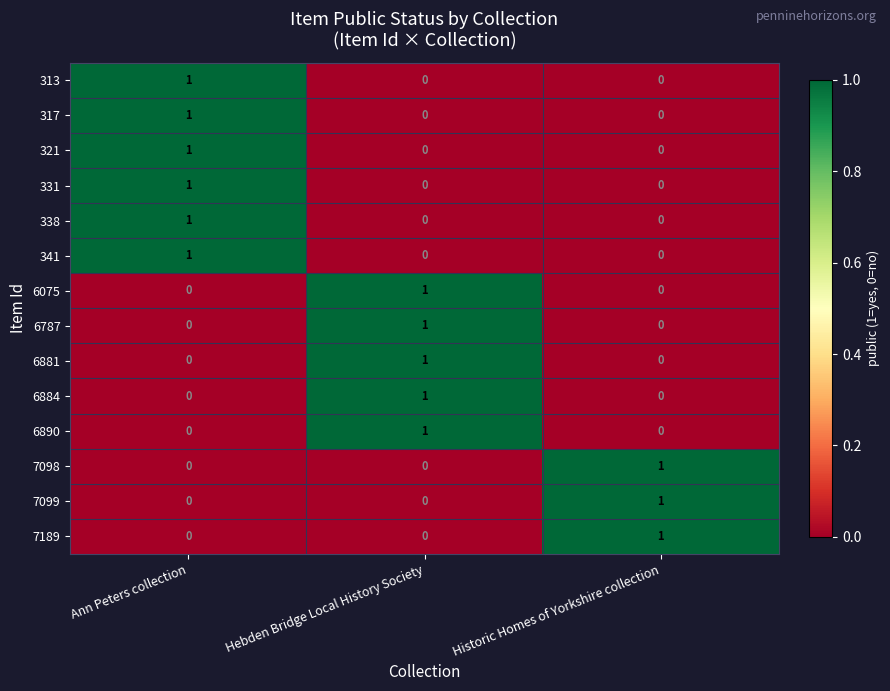

Is it true that 6884 equals 1 at Hebden Bridge Local History Society?

True